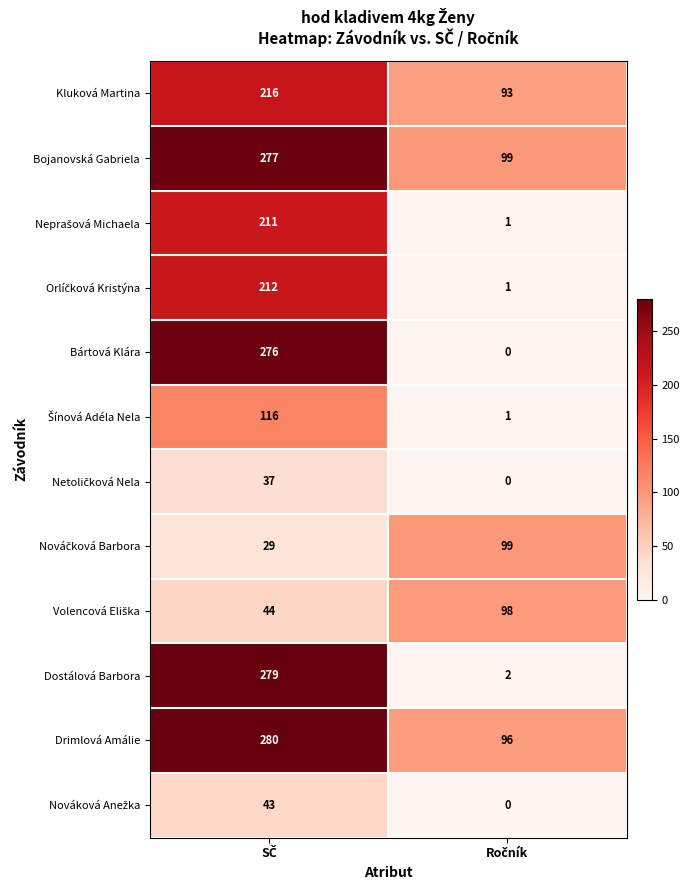

What is the greatest value displayed?

280